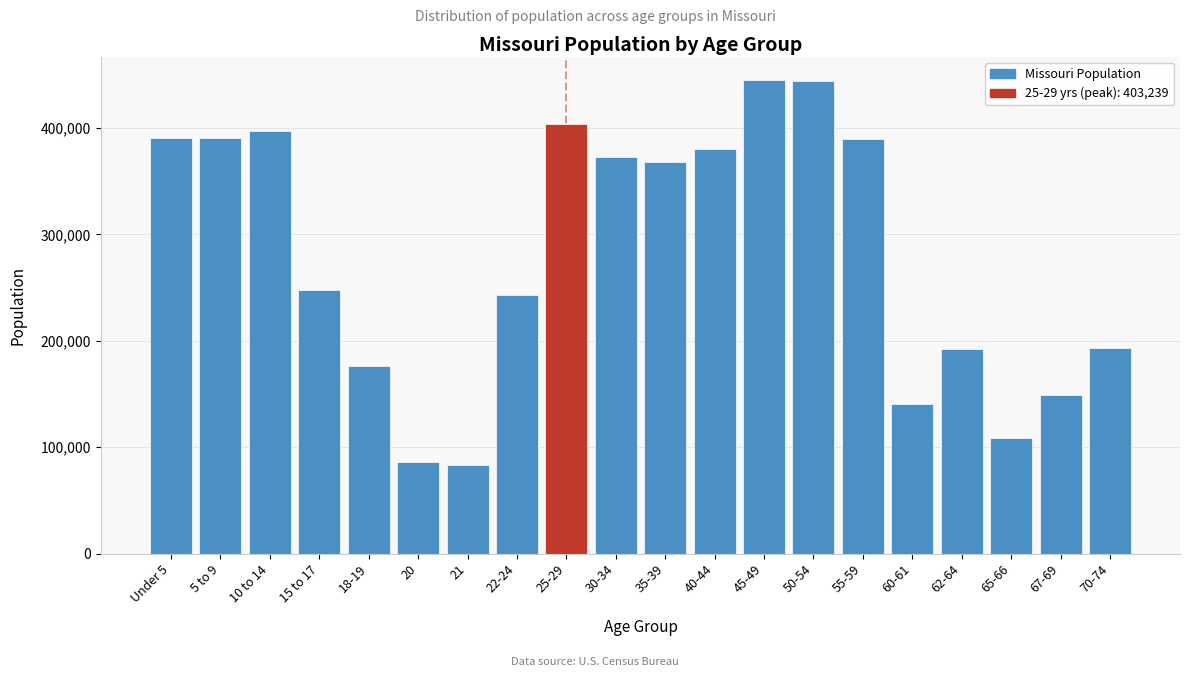

What is the label of the 5th bar from the left?

18-19